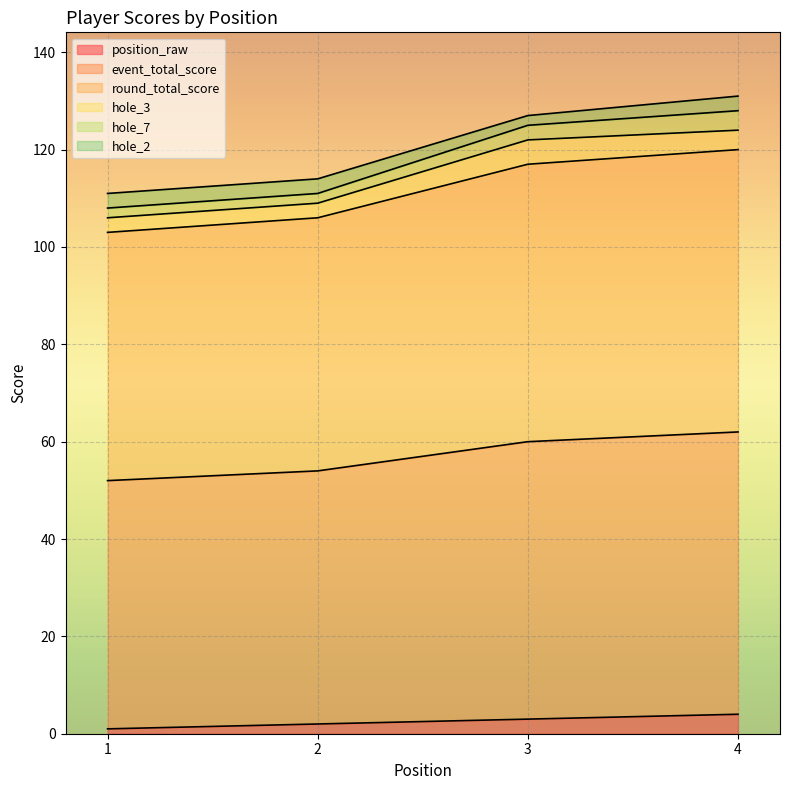

Does the chart display data point markers on the line(s)?

No